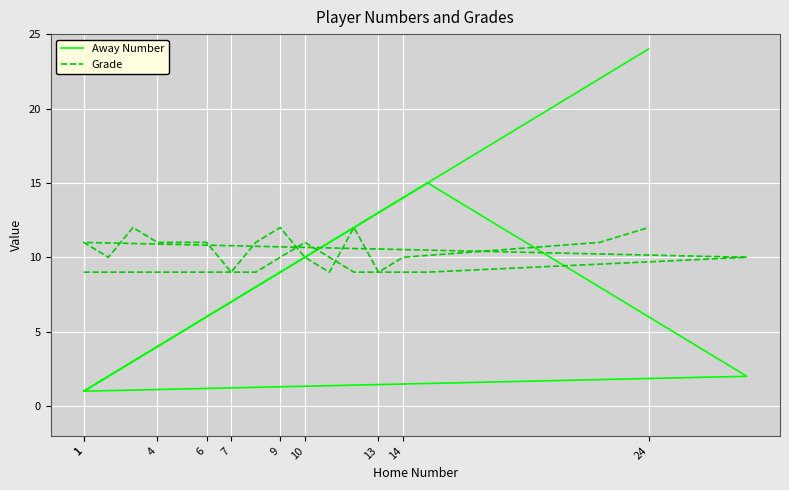

Reading right to left, extract all data points from this chart.

Away Number: 24	22	14	13	12	11	10	9	8	7	6	5	4	3	2	1	2	15	14	12	10	9	8	7	6	4	3	1
Grade: 12	11	10	9	12	9	10	12	11	9	11	11	11	12	10	11	10	9	9	9	11	10	9	9	9	9	9	9